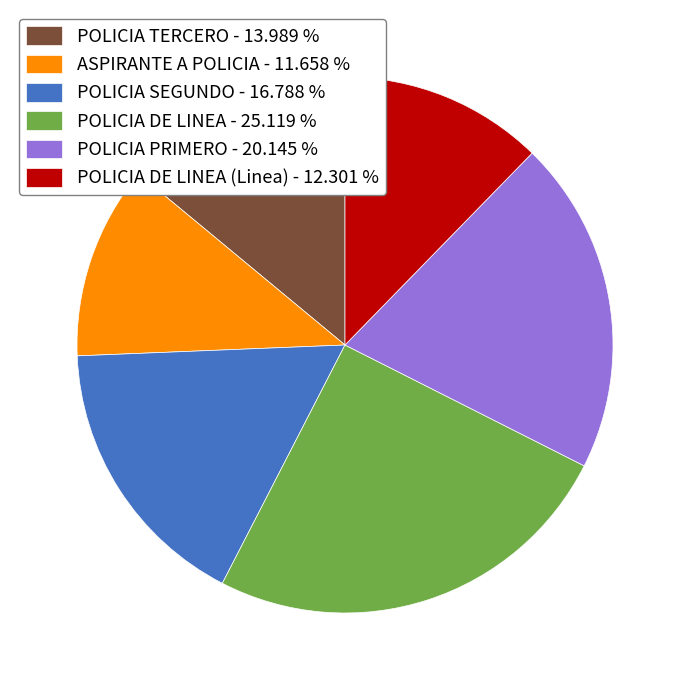

Which slice is the smallest?

ASPIRANTE A POLICIA - 11.658 %